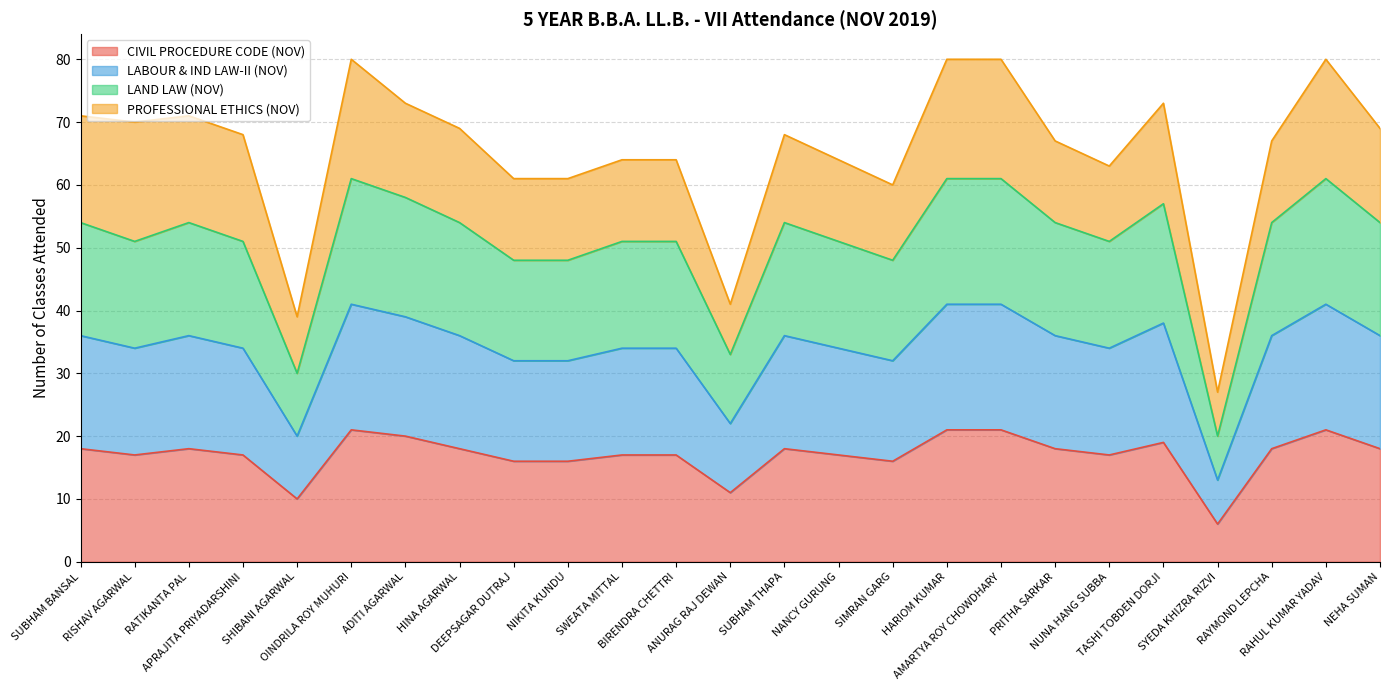

Where is CIVIL PROCEDURE CODE (NOV) nearest to the value 13?

ANURAG RAJ DEWAN